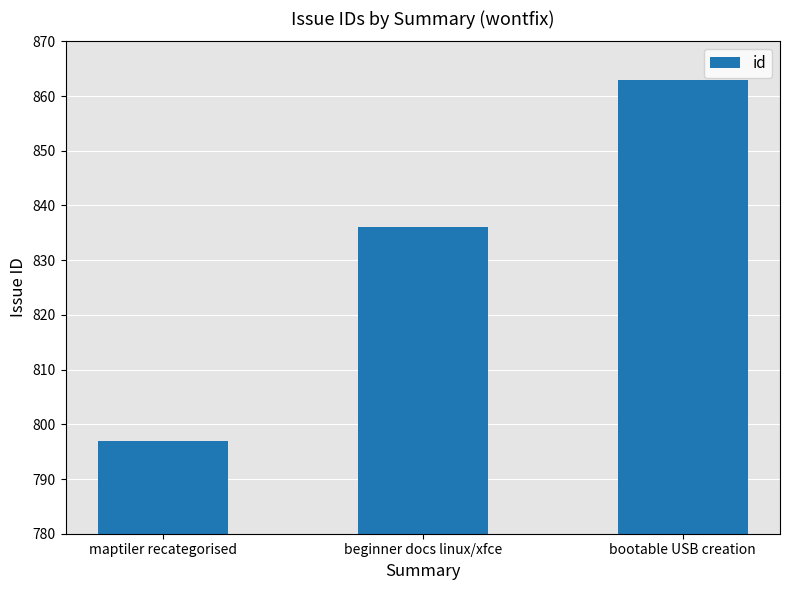

True or false: the data shows 797 at maptiler recategorised.

True